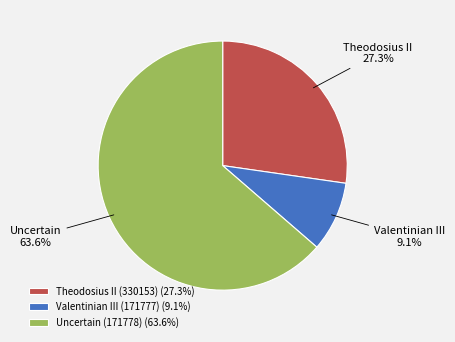

To the nearest percent, what percentage of the pie is Theodosius II (330153)?

27%